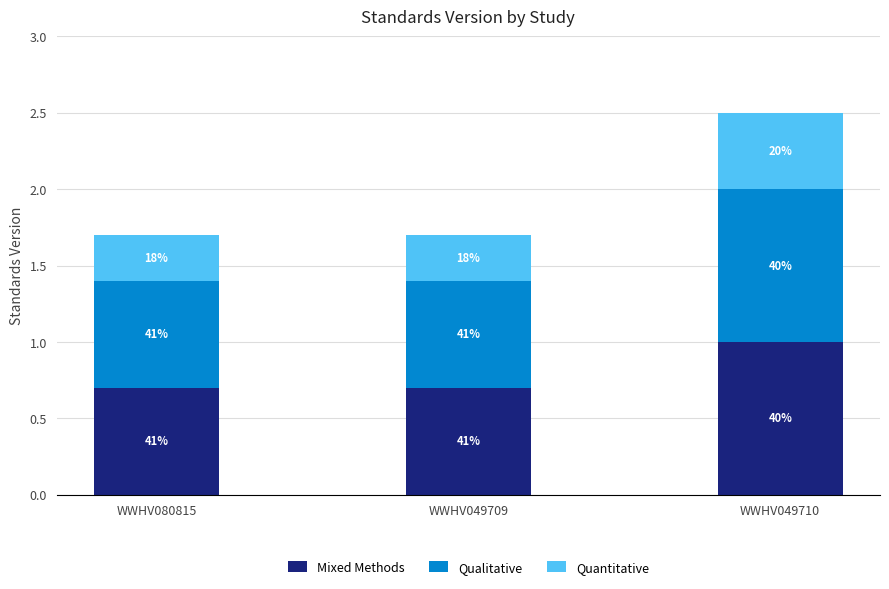

Rank the series at WWHV080815 from highest to lowest value.

Mixed Methods, Qualitative, Quantitative